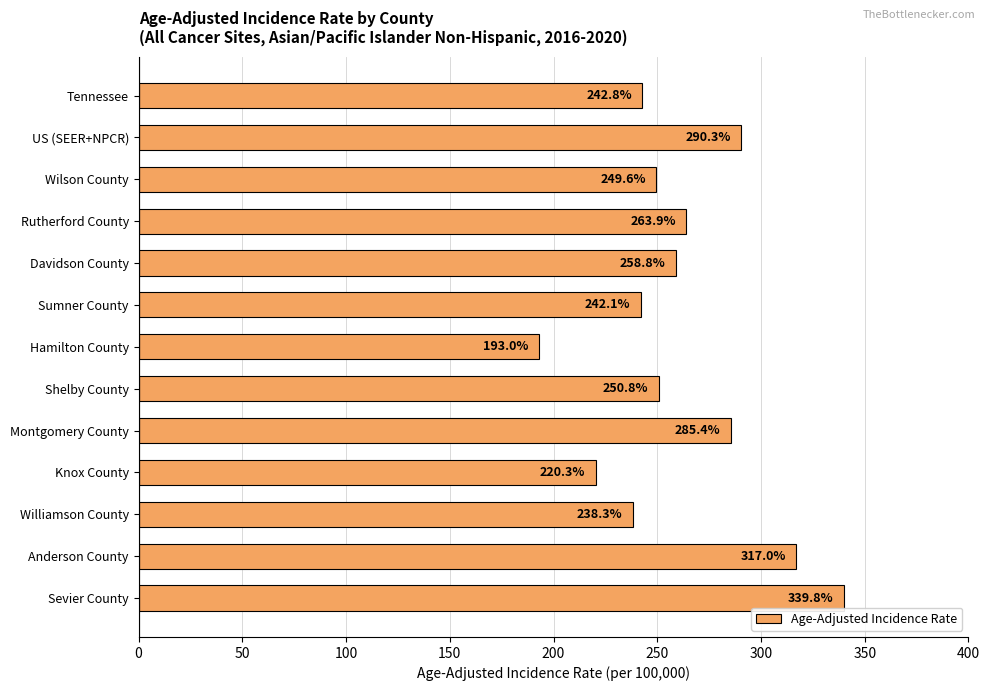

List the labels in order of value, smallest first.

Hamilton County, Knox County, Williamson County, Sumner County, Tennessee, Wilson County, Shelby County, Davidson County, Rutherford County, Montgomery County, US (SEER+NPCR), Anderson County, Sevier County